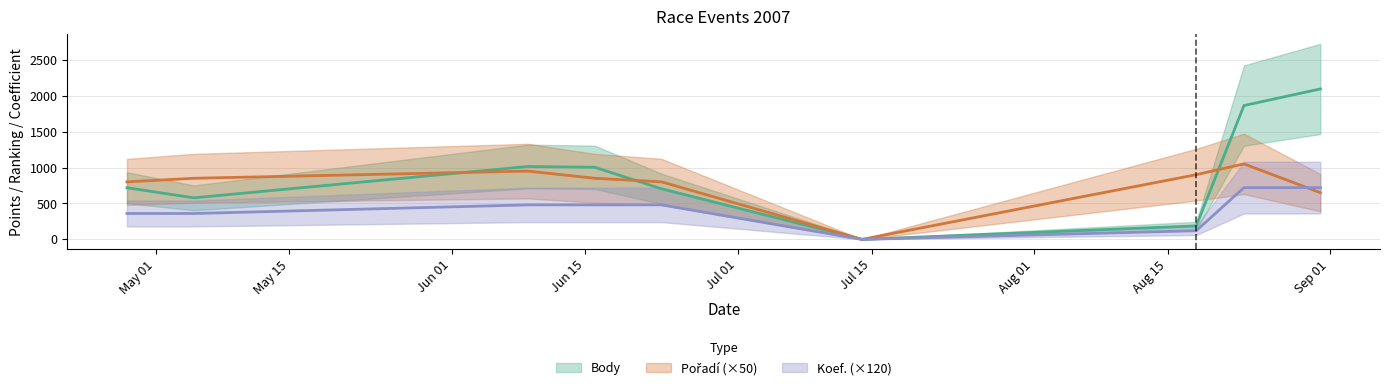

What is the label of the 4th point from the left?

2007-06-16